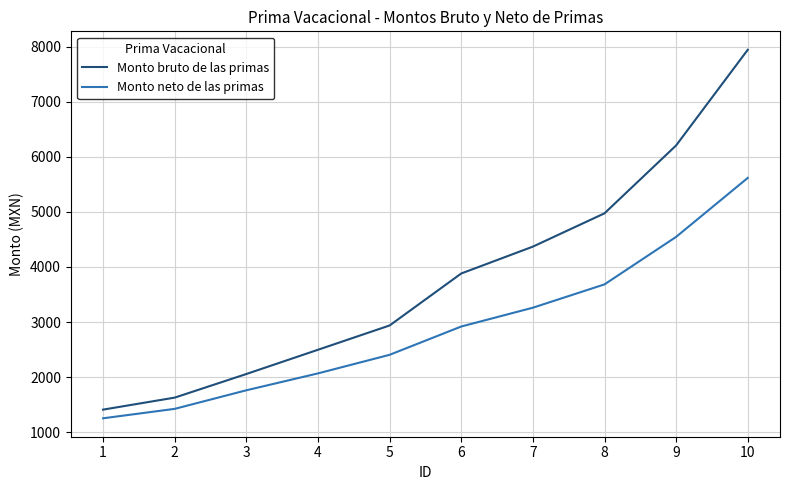

Which series has the largest total across all categories?

Monto bruto de las primas